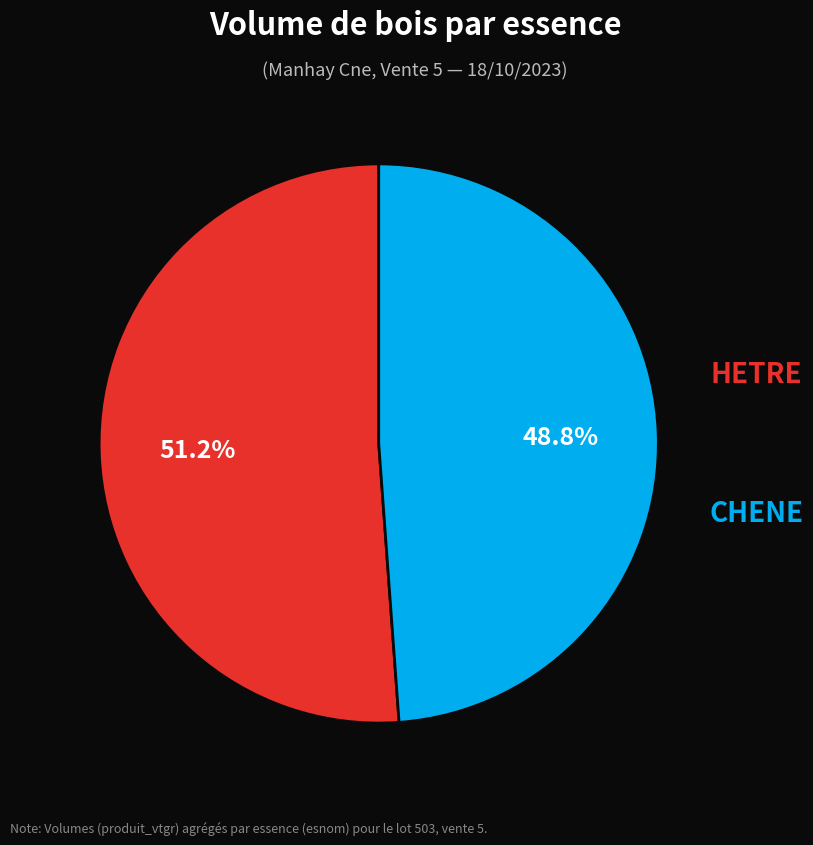

How many slices are in this pie chart?

2